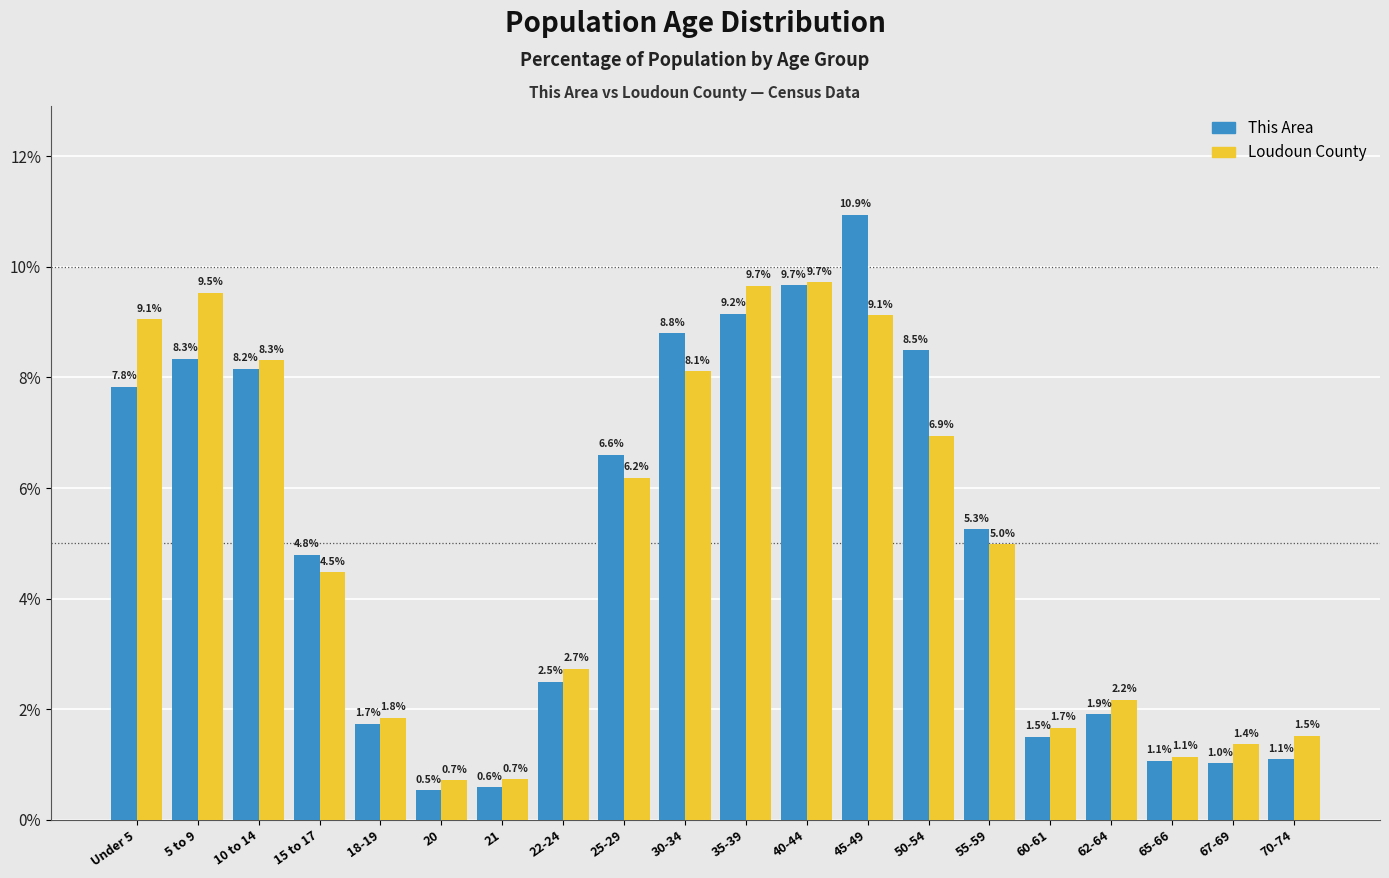

Reading left to right, what are all the values shown in this chart?

This Area: Under 5=7.8	5 to 9=8.3	10 to 14=8.2	15 to 17=4.8	18-19=1.7	20=0.5	21=0.6	22-24=2.5	25-29=6.6	30-34=8.8	35-39=9.2	40-44=9.7	45-49=10.9	50-54=8.5	55-59=5.3	60-61=1.5	62-64=1.9	65-66=1.1	67-69=1.0	70-74=1.1
Loudoun County: Under 5=9.1	5 to 9=9.5	10 to 14=8.3	15 to 17=4.5	18-19=1.8	20=0.7	21=0.7	22-24=2.7	25-29=6.2	30-34=8.1	35-39=9.7	40-44=9.7	45-49=9.1	50-54=6.9	55-59=5.0	60-61=1.7	62-64=2.2	65-66=1.1	67-69=1.4	70-74=1.5